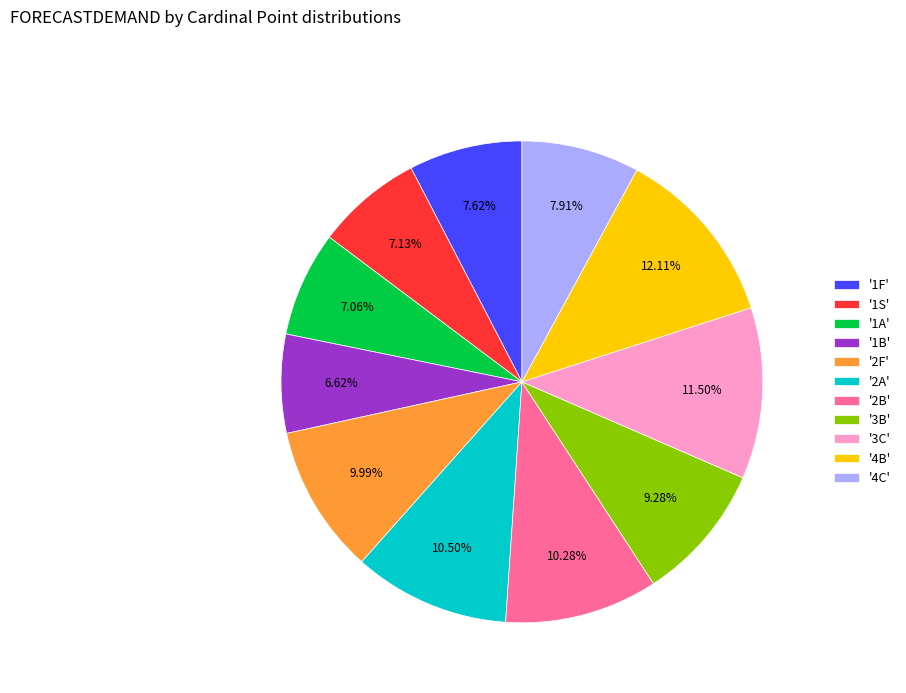

Is there a majority slice in this chart?

No